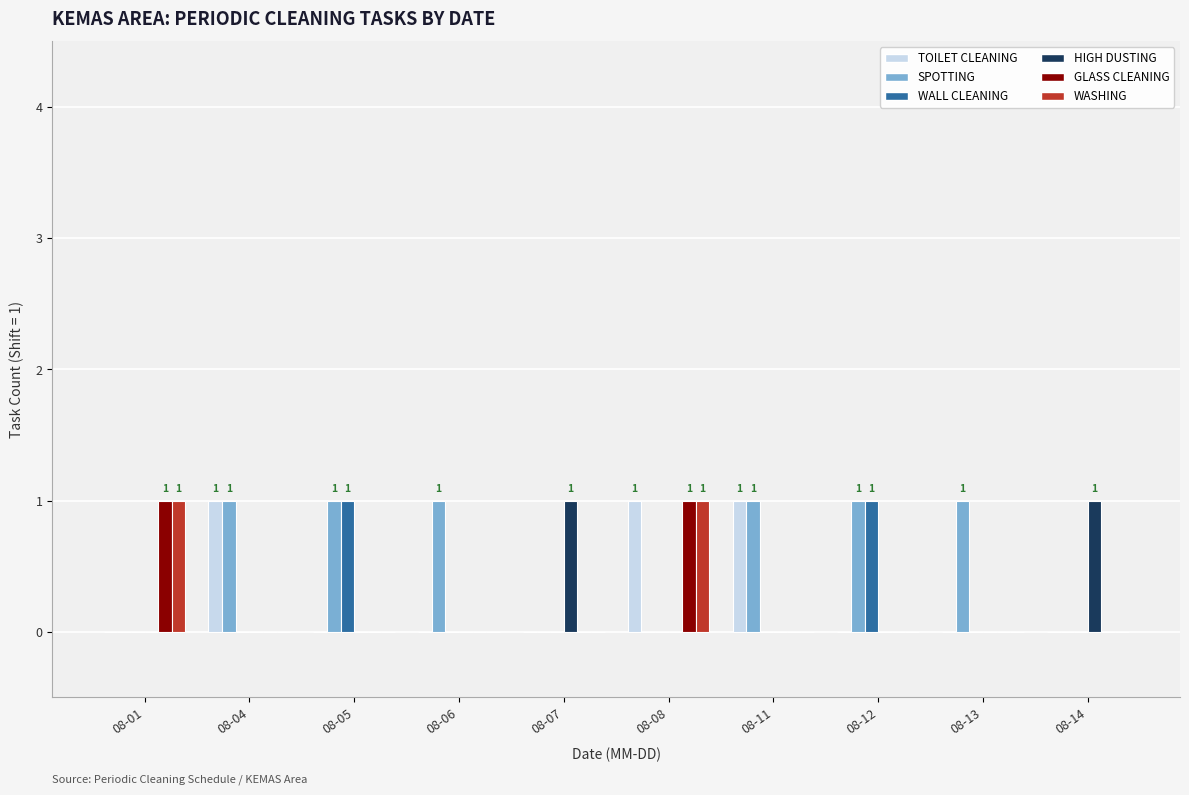

What is the sum of all SPOTTING values?

6